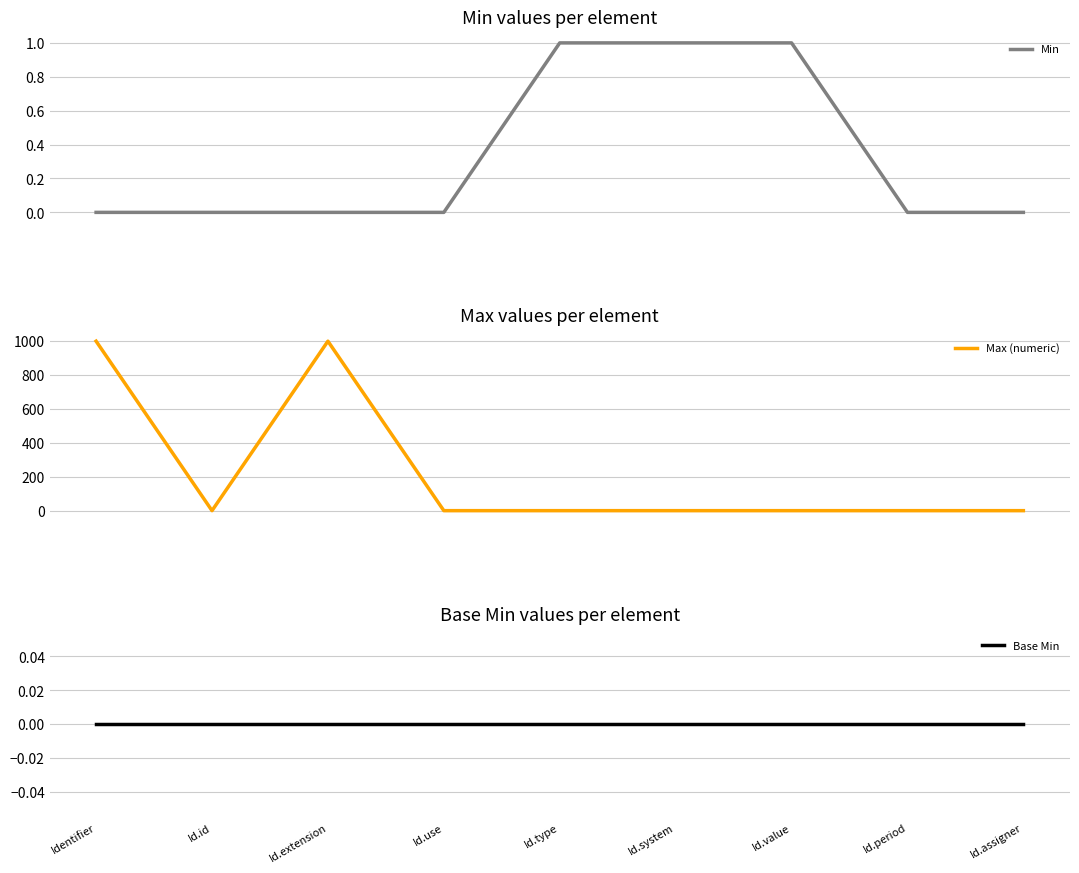

The value of Min at Id.use is 0. True or false?

True